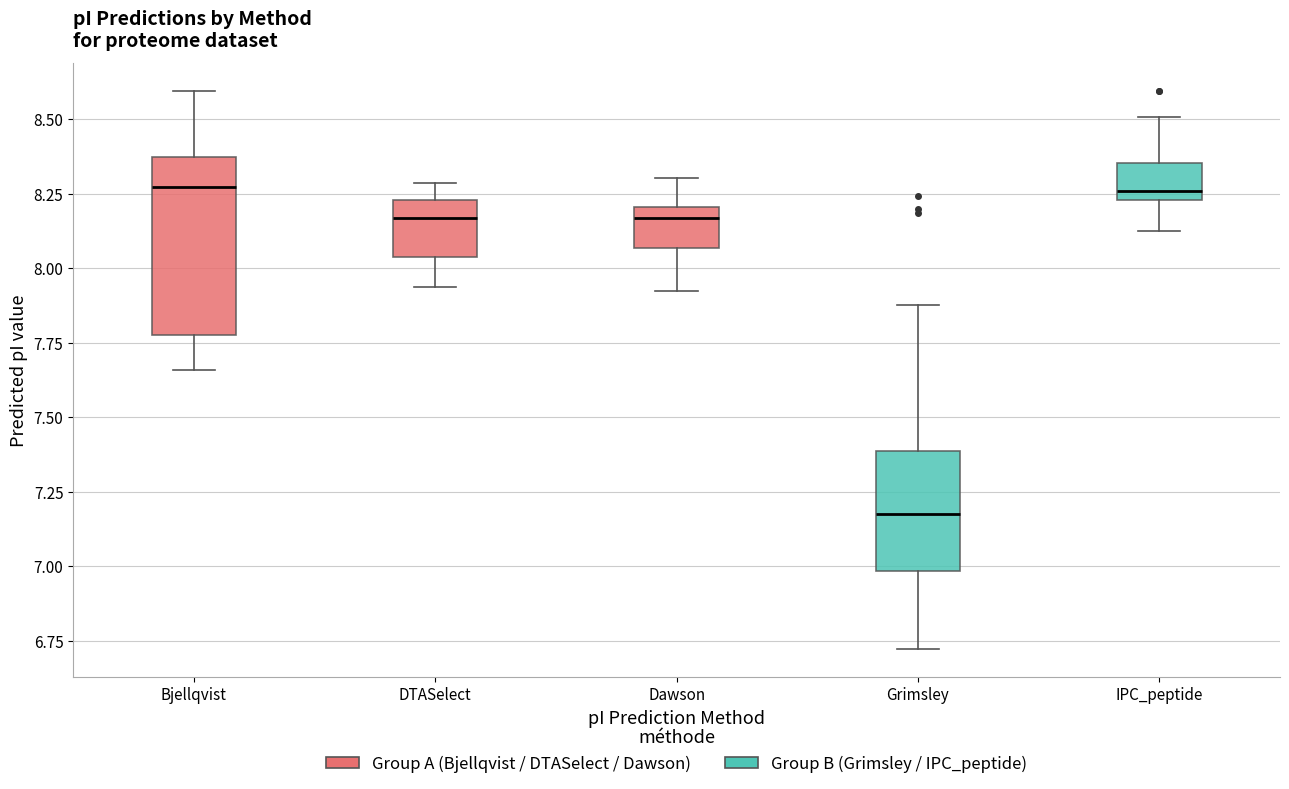

Reading left to right, read every box against the y-axis: the position of its median line, the range the box covers, and the ends of its whiskers. The values are not printed on the chart, so give them approximately, as read against the axis.

Bjellqvist: median 8.25, box 7.80 to 8.40, whiskers 7.65 to 8.60
DTASelect: median 8.15, box 8.05 to 8.25, whiskers 7.95 to 8.30
Dawson: median 8.15, box 8.05 to 8.20, whiskers 7.90 to 8.30
Grimsley: median 7.20, box 7.00 to 7.40, whiskers 6.70 to 7.90
IPC_peptide: median 8.25 (just above the box's lower edge), box 8.25 to 8.35, whiskers 8.15 to 8.50